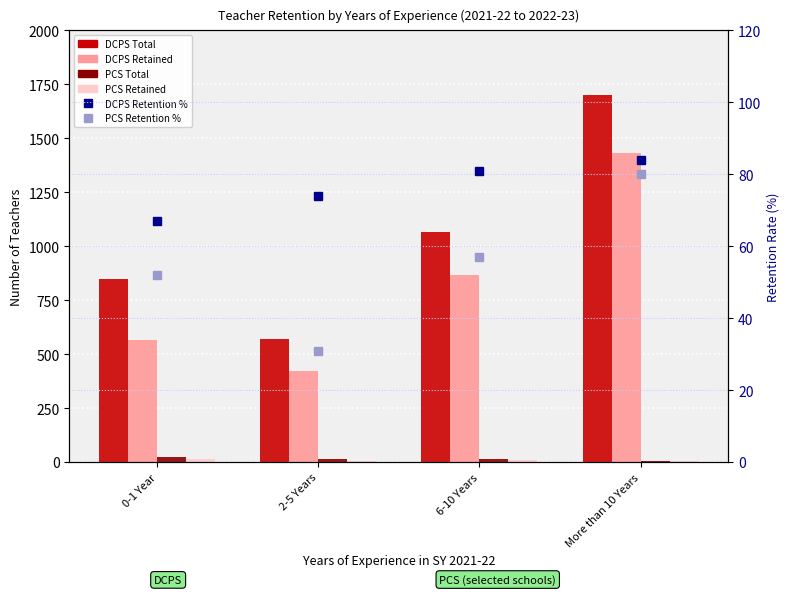

What is the difference between the maximum and minimum values in the DCPS Retained series?

1009